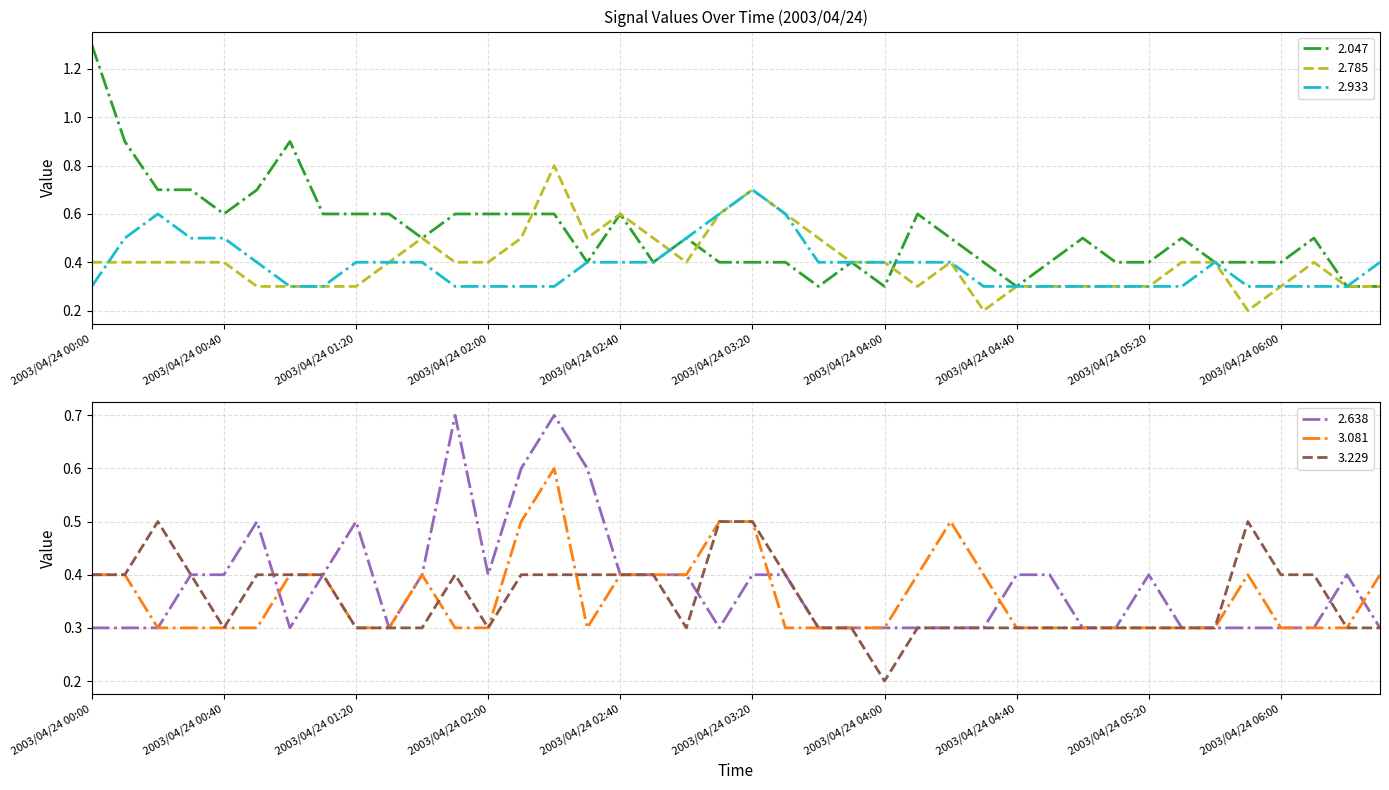

At which category does 2.638 reach its first local peak?

2003/04/24 00:50